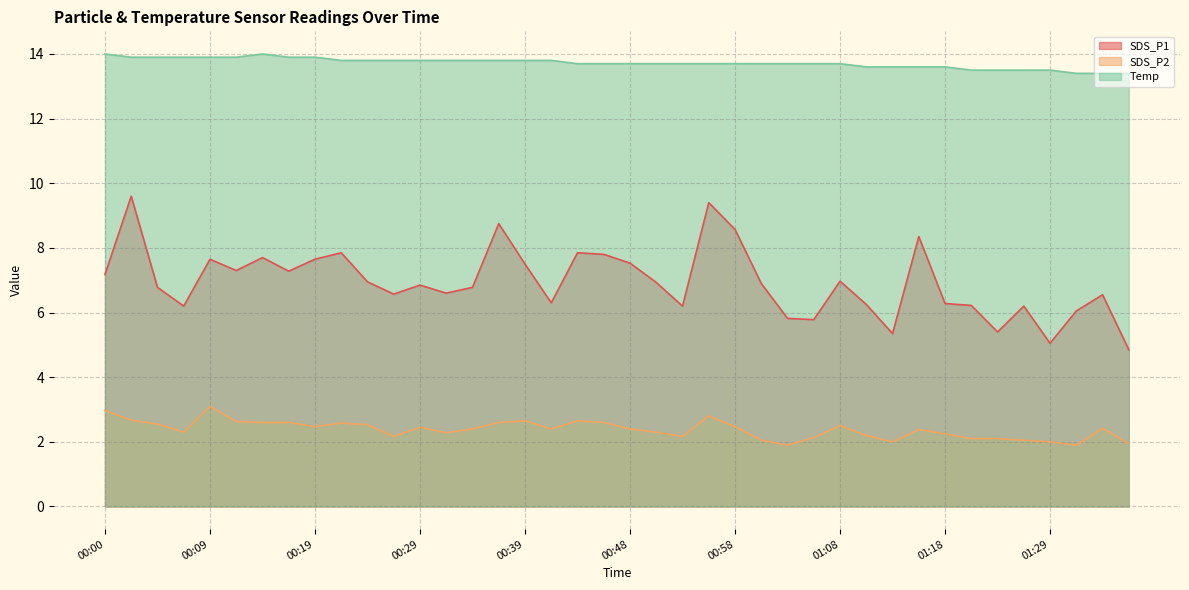

What is the maximum value shown in the chart?

14.0